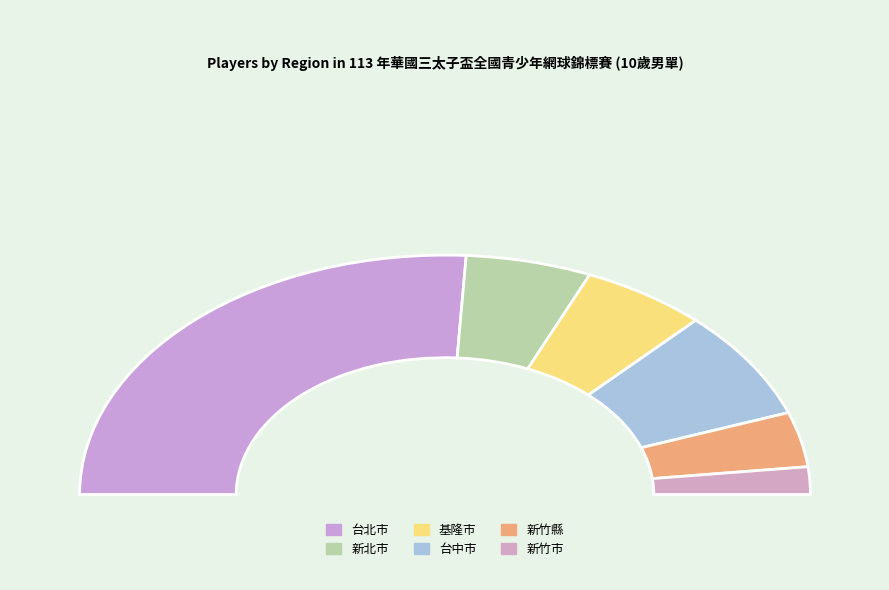

Does 新竹市 represent more than half of the total?

No